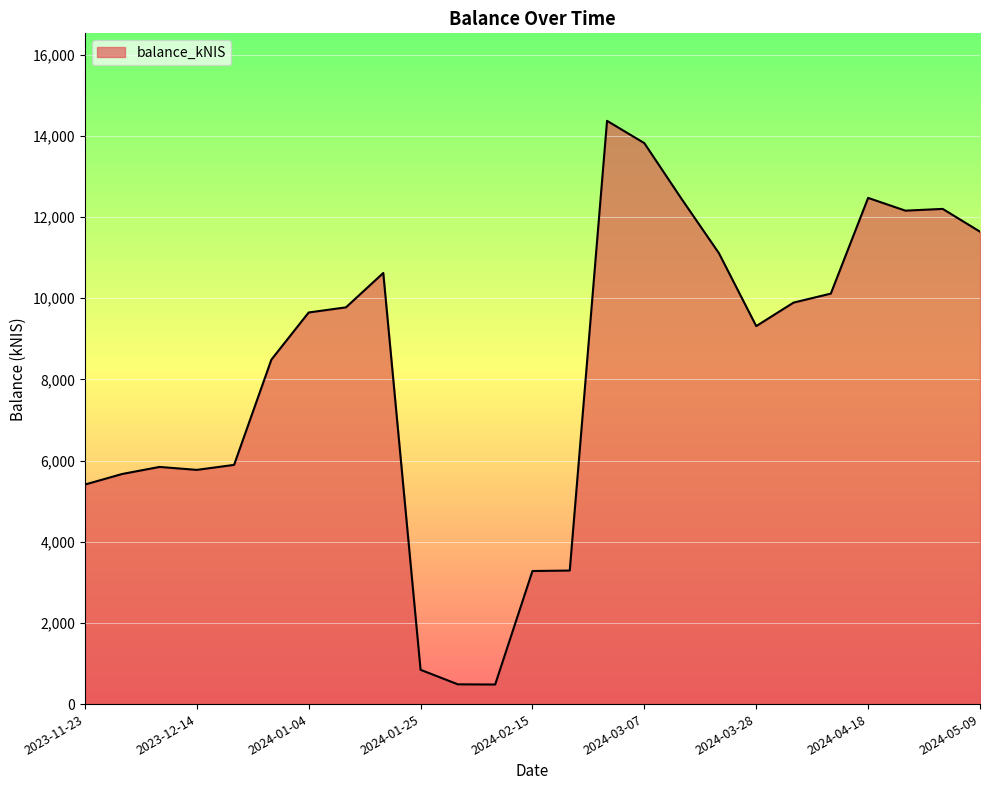

How many lines are shown in the chart?

1